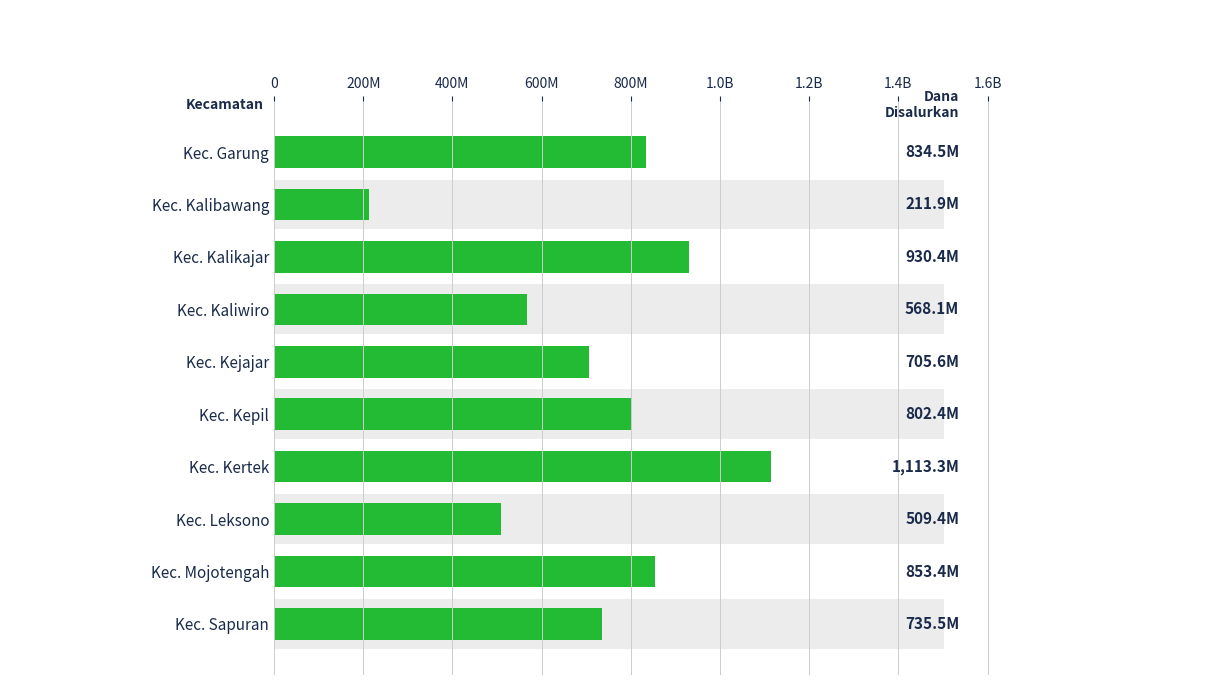

What is the difference between the maximum and minimum values?

901350000